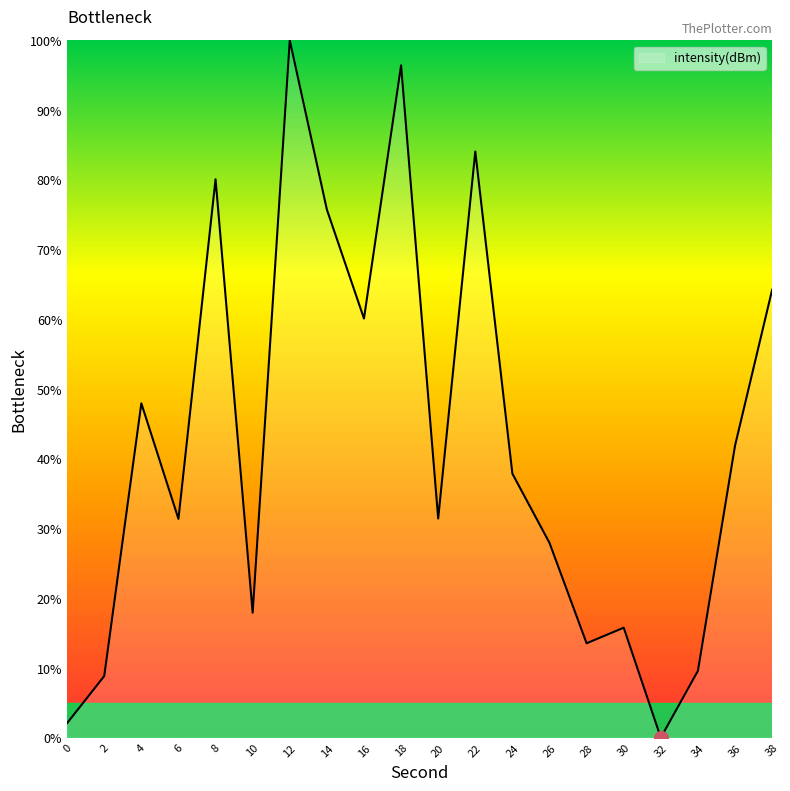

Between 26 and 14, which is larger?

14